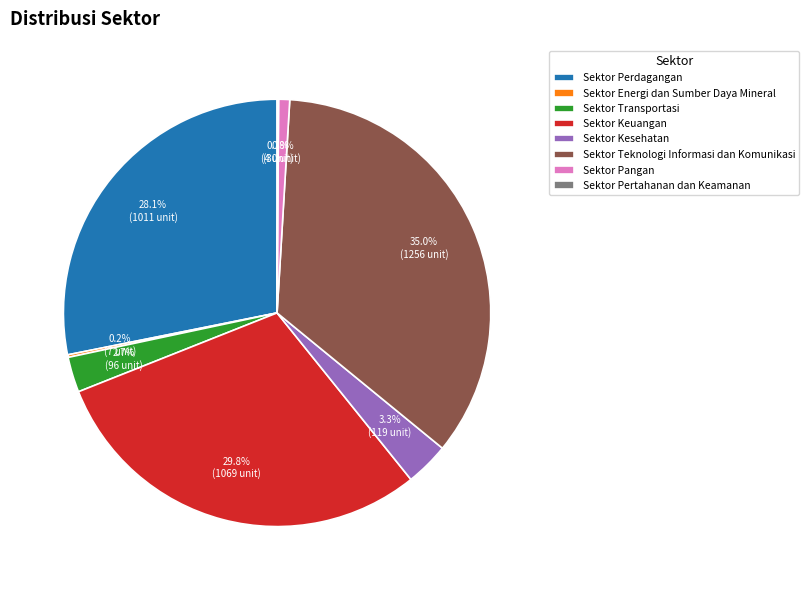

How much of the chart is everything except Sektor Perdagangan?

71.9%